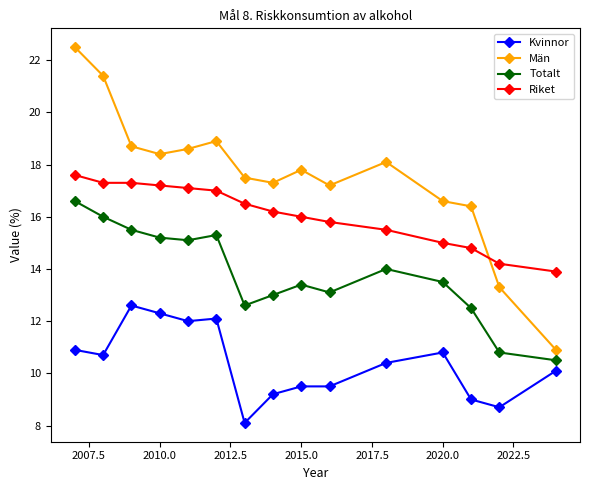

True or false: Totalt has more than 1 points higher than both neighbors.

True